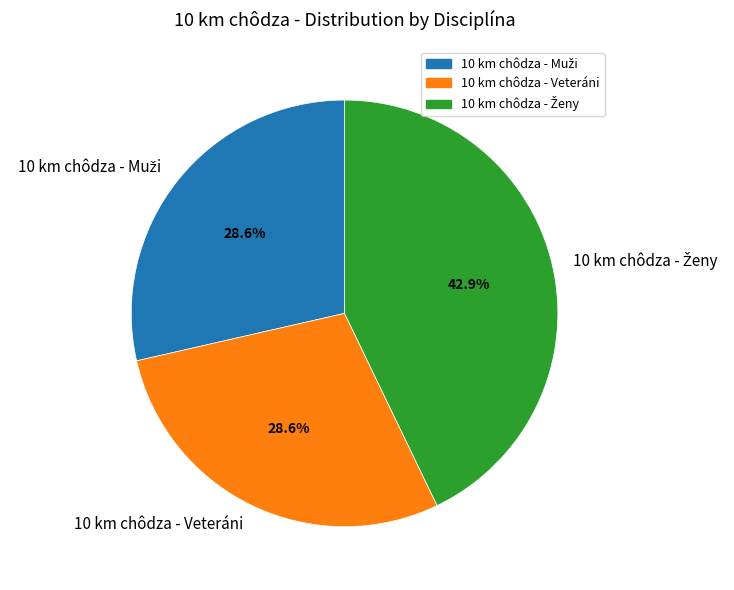

Is there a majority slice in this chart?

No